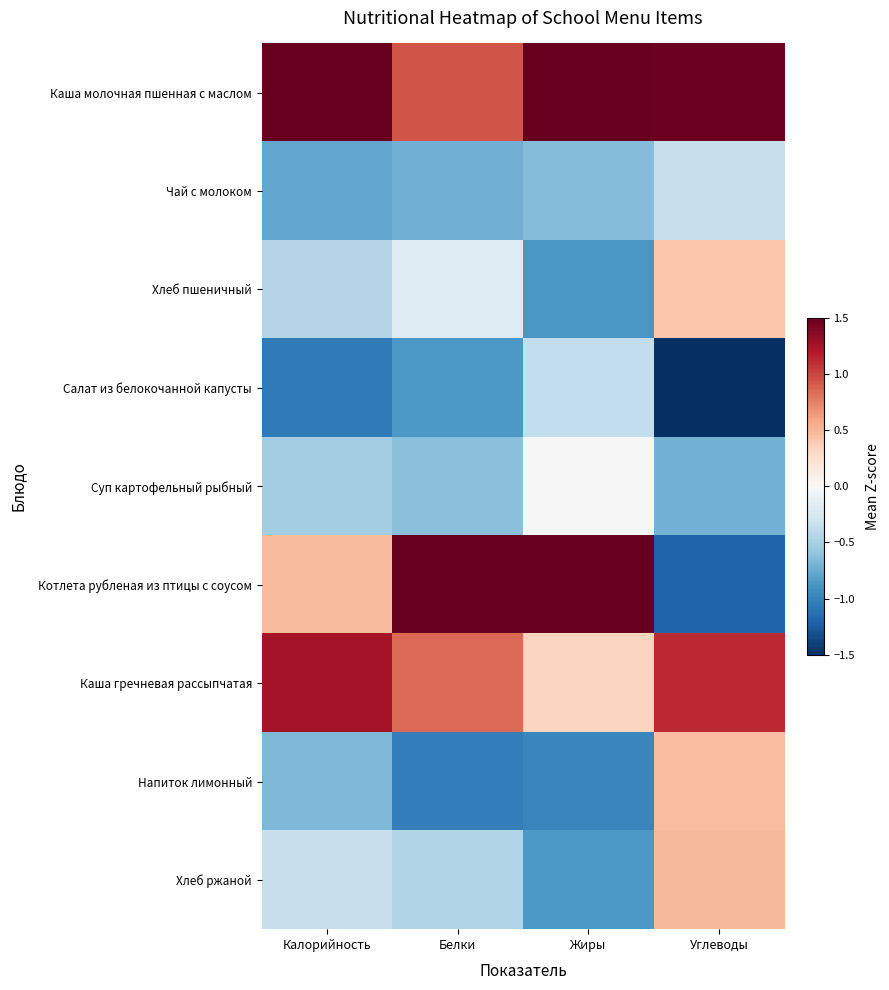

At which category is the sum across all series the highest?

Белки